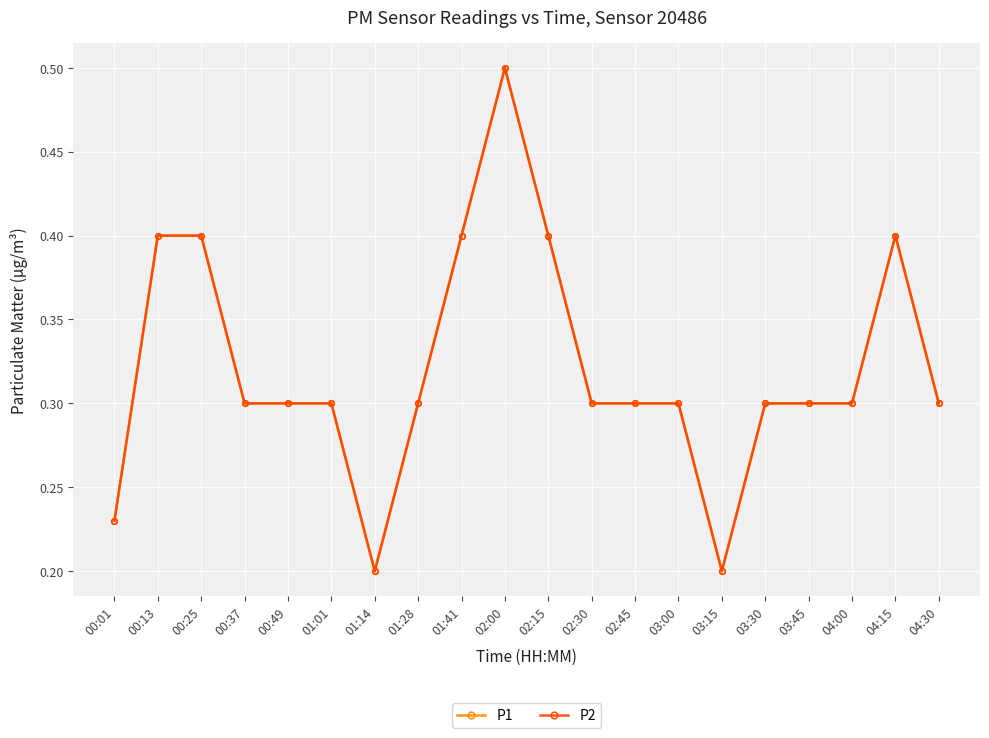

At which category is the sum across all series the highest?

02:00